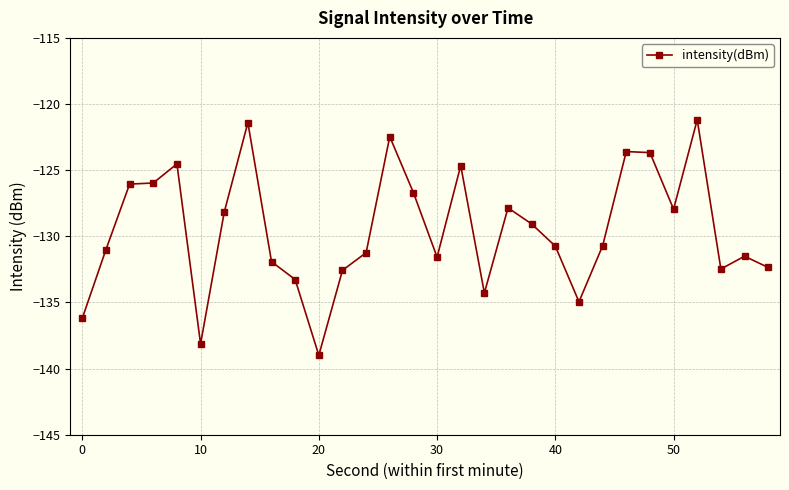

What is the average value?

-129.5